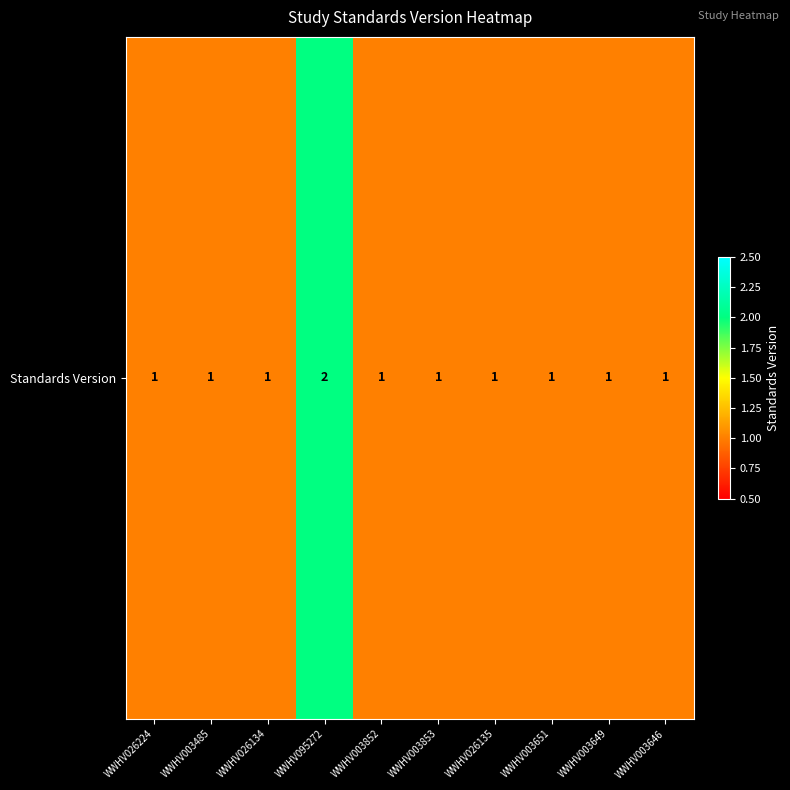

Which category has the lowest value across all series?

WWHV026224